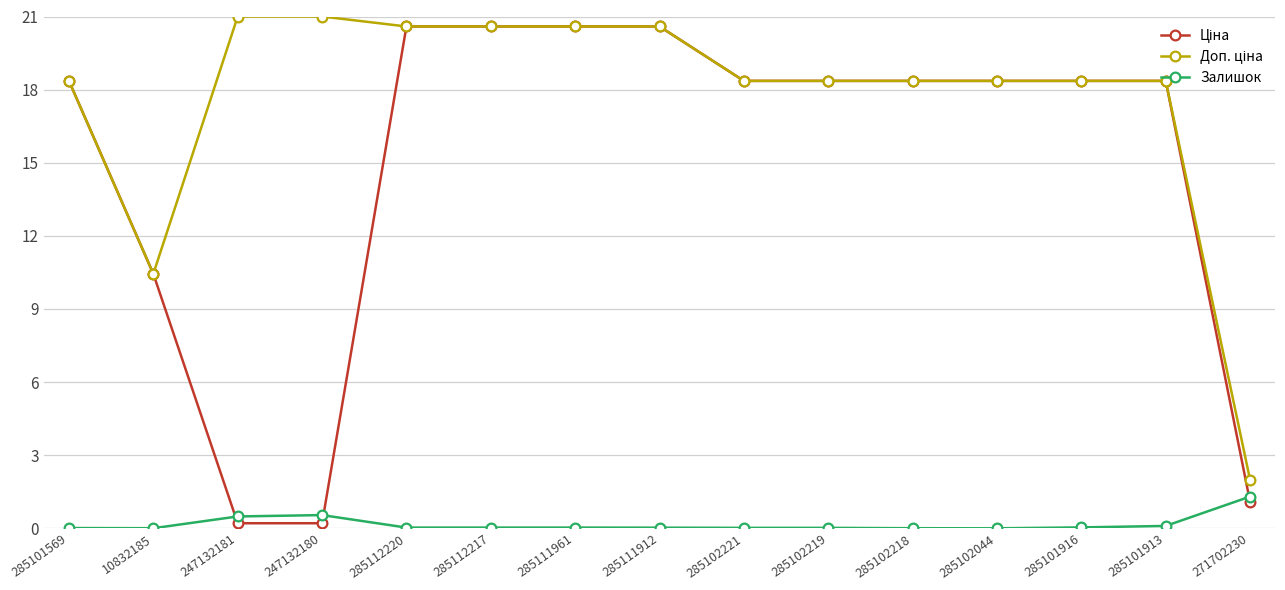

What is the spread (max minus min) of values at 271702230?

0.9